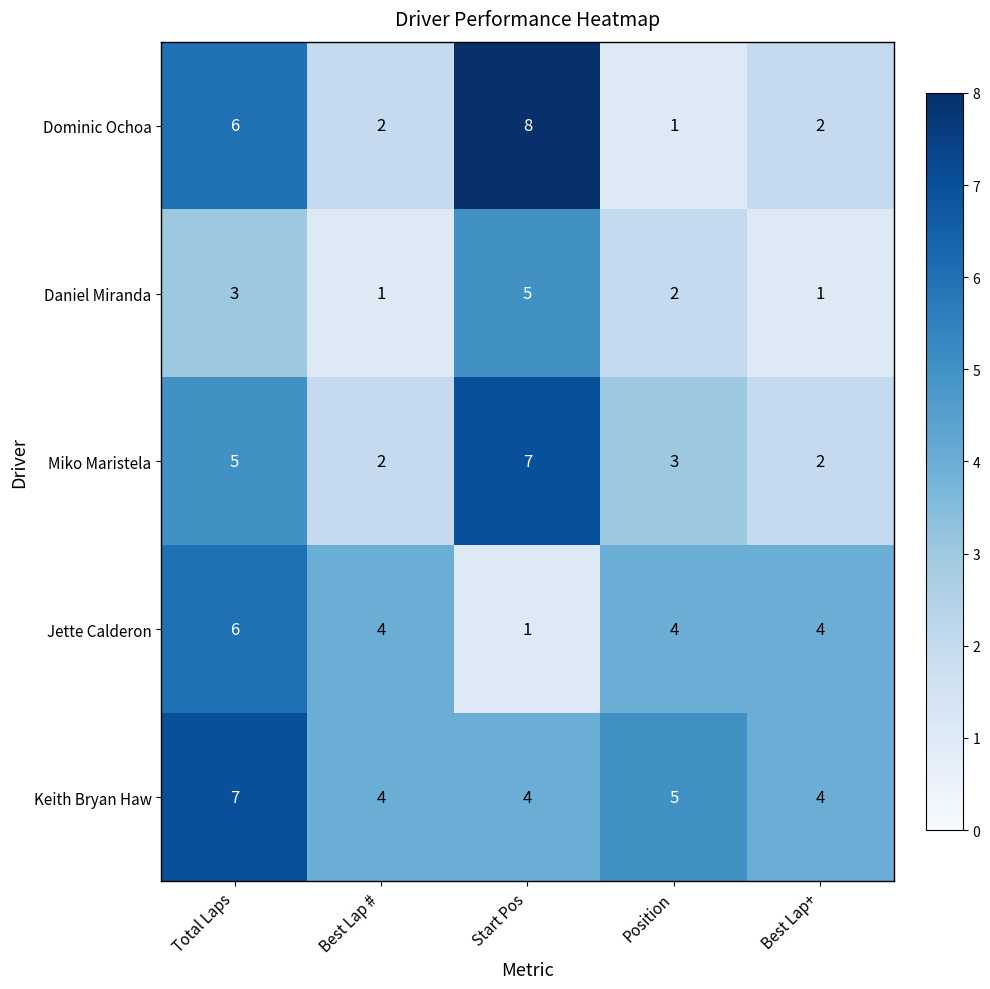

Which category has the highest value in the Keith Bryan Haw series?

Total Laps